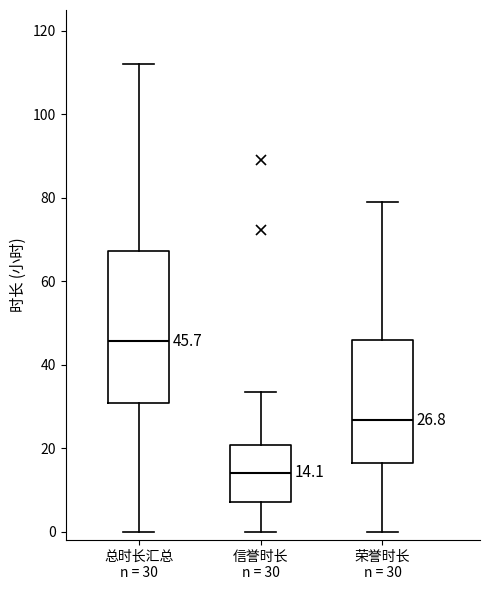

Which box is the tallest, from its lower edge to its upper edge?

总时长汇总 n = 30